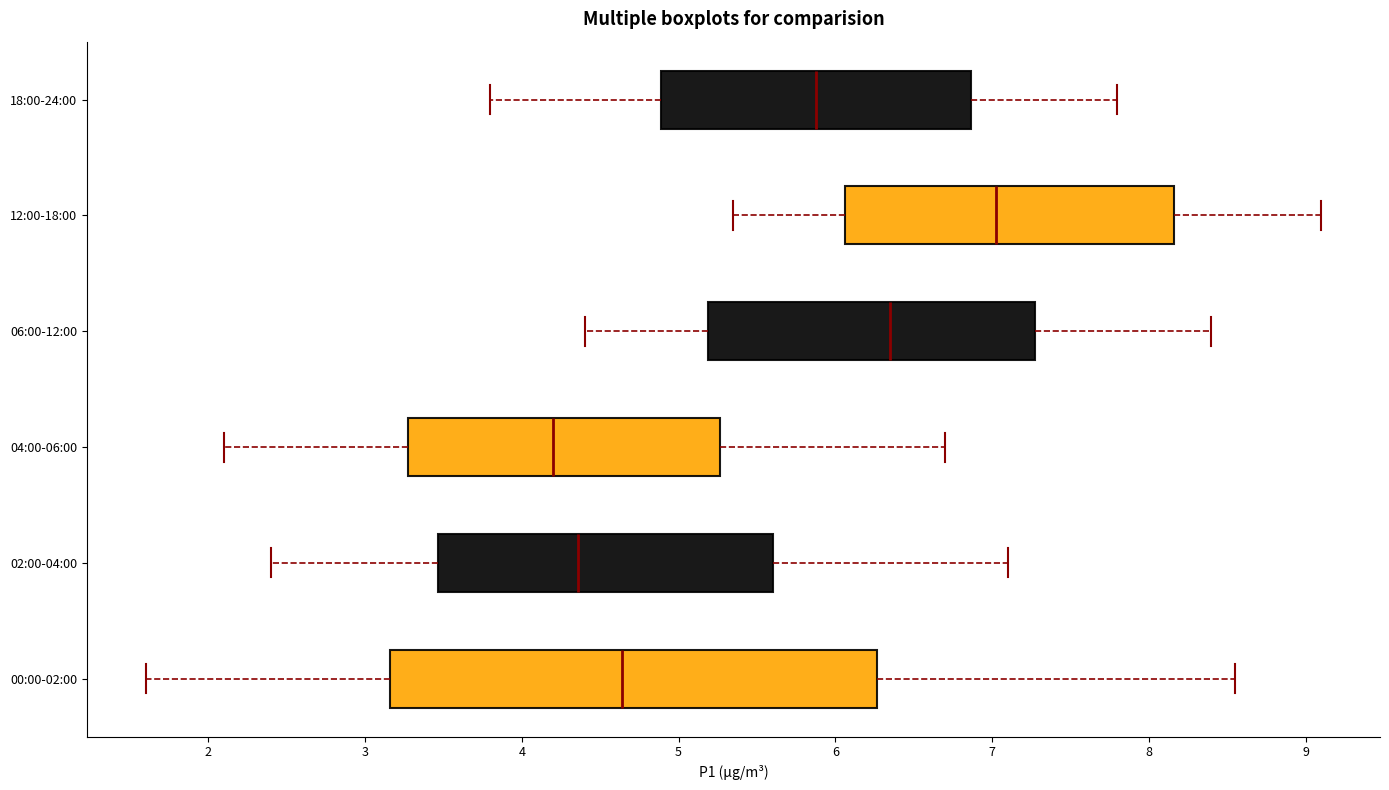

Which box's median line is the furthest to the right?

12:00-18:00